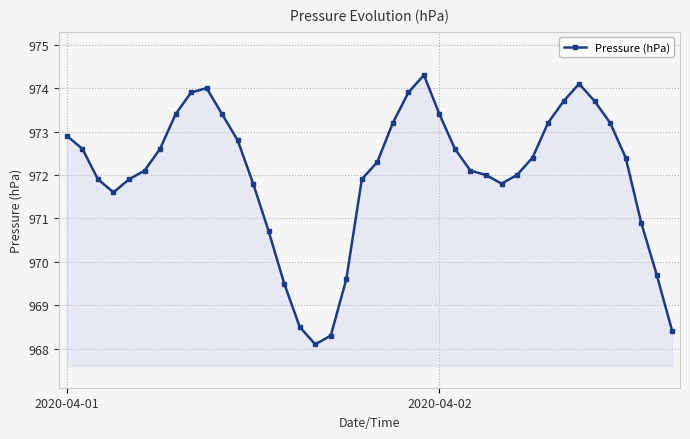

What is the smallest value displayed?

968.1